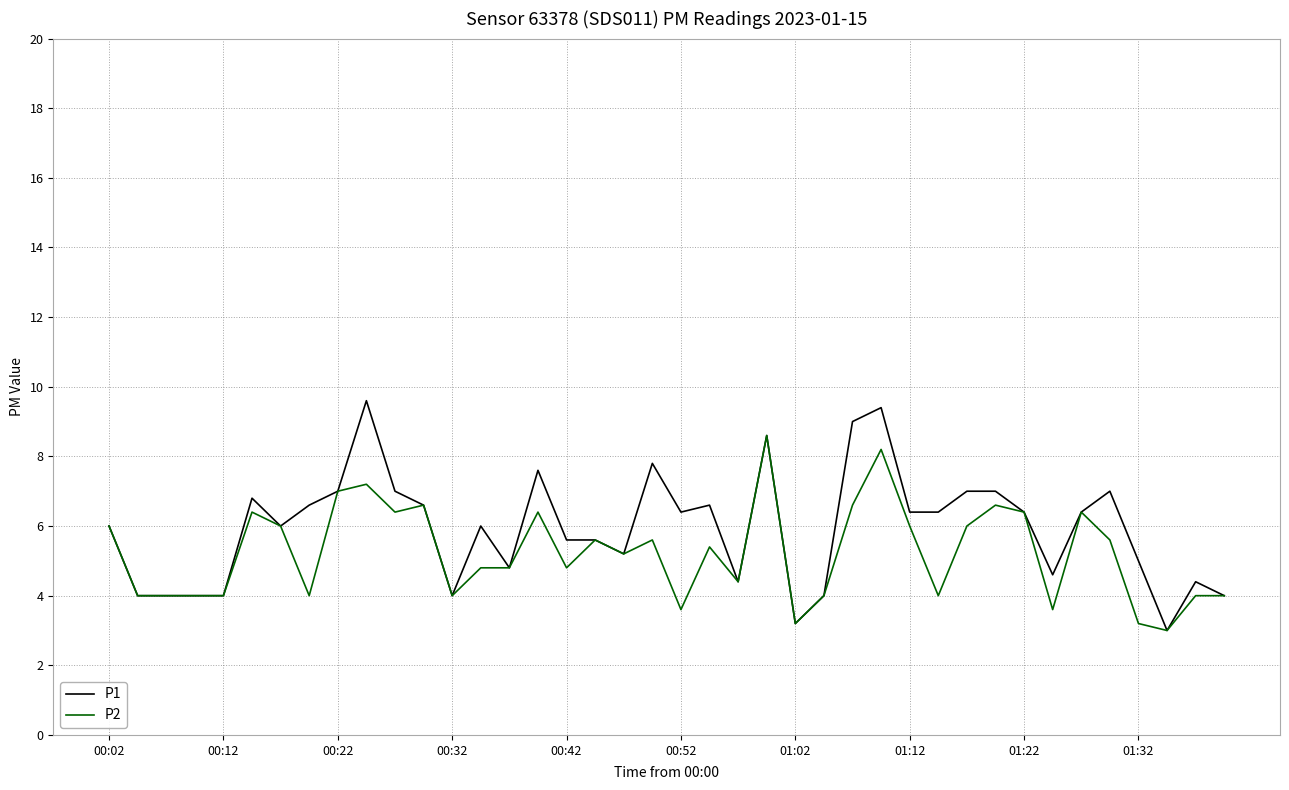

What is the maximum value for P2?

8.6